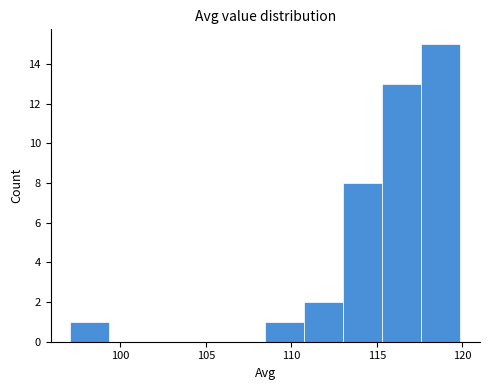

How tall is the bar that spans 97.0 to 99.5 on the x-axis? Neither the bar edges nor the heights are printed on the chart, so give them approximately, as read against the axes.

1